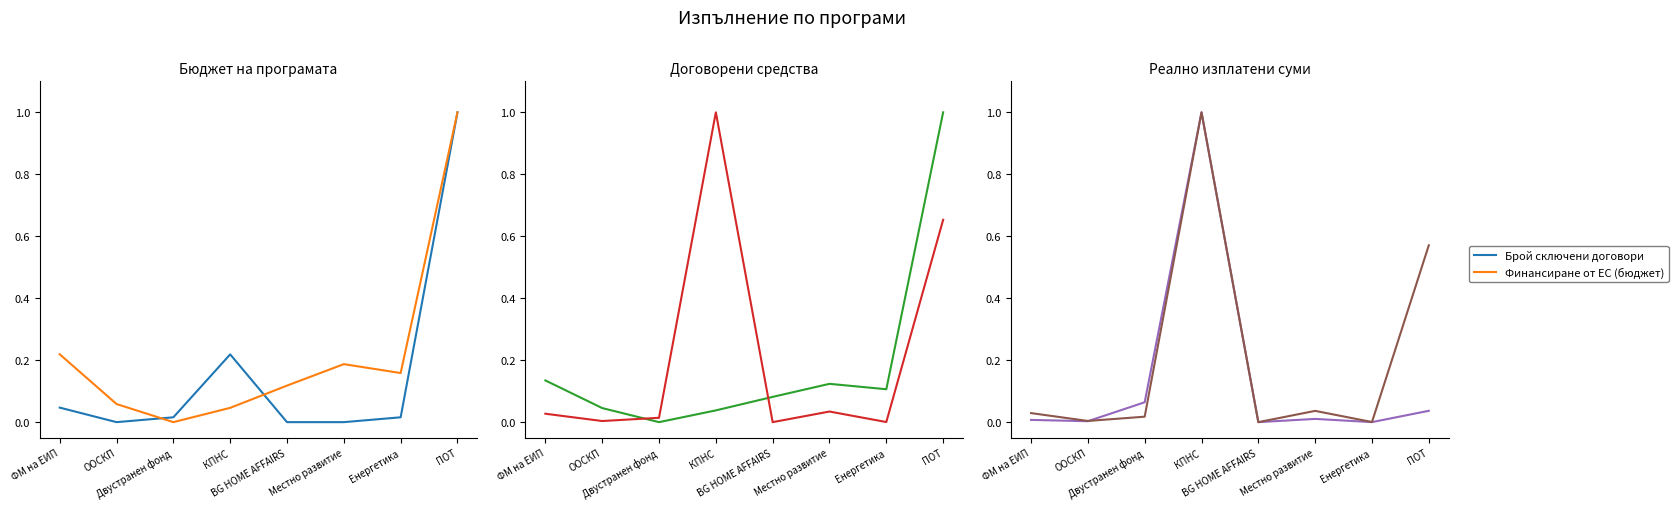

Where is the first local maximum for Финансиране от ЕС (бюджет)?

Местно развитие